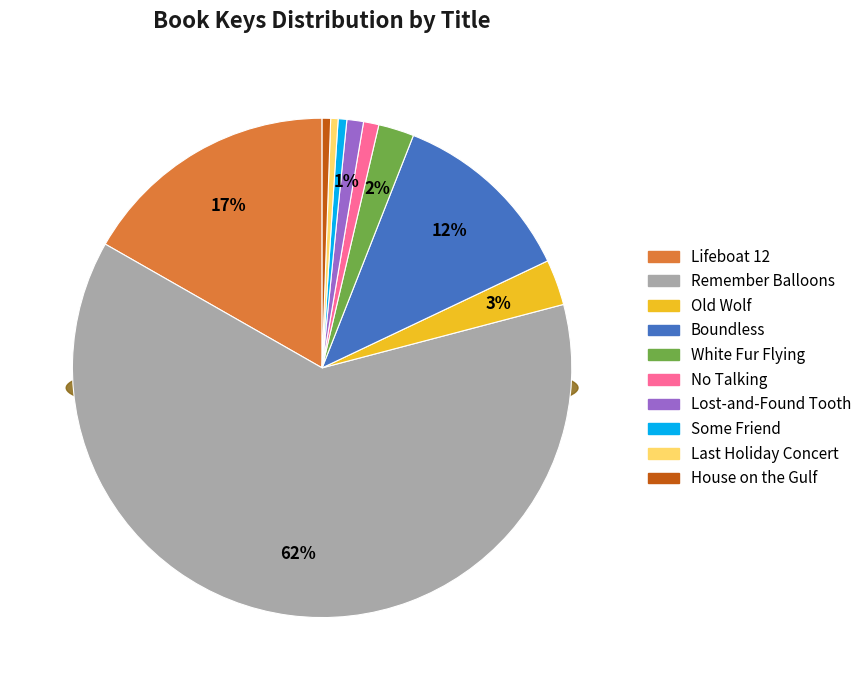

Which slice represents more than half of the pie?

Remember Balloons